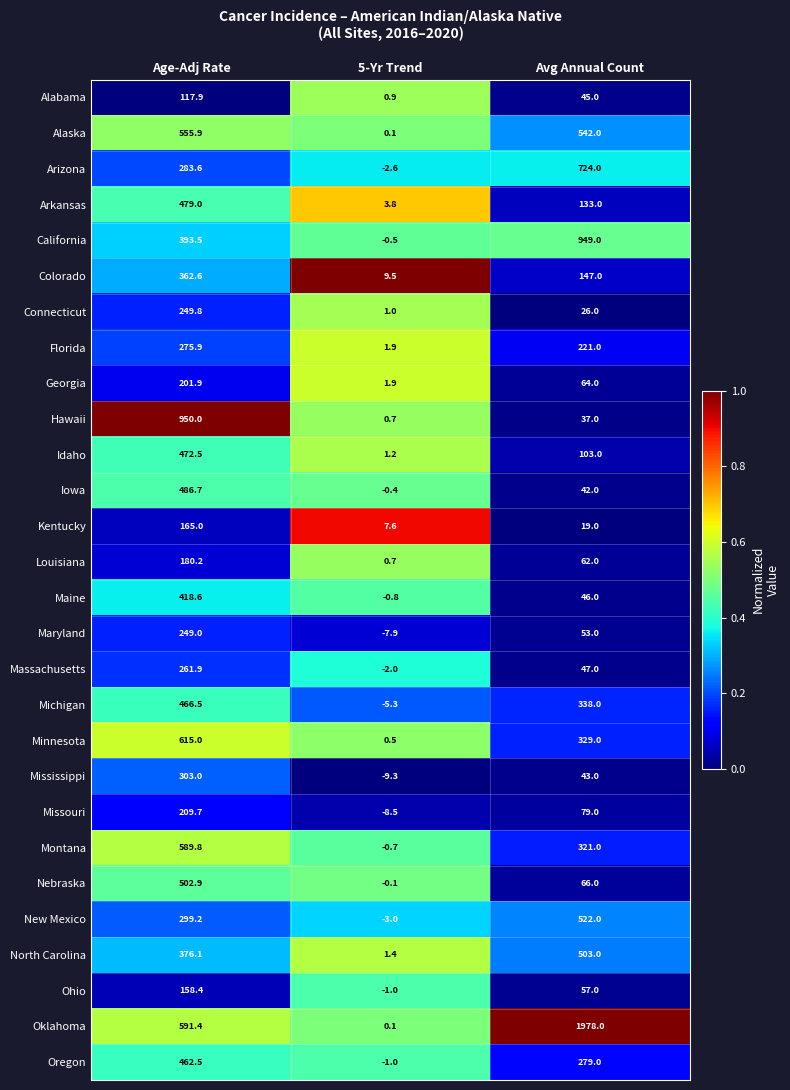

Which series has the largest range (max minus min)?

Oklahoma